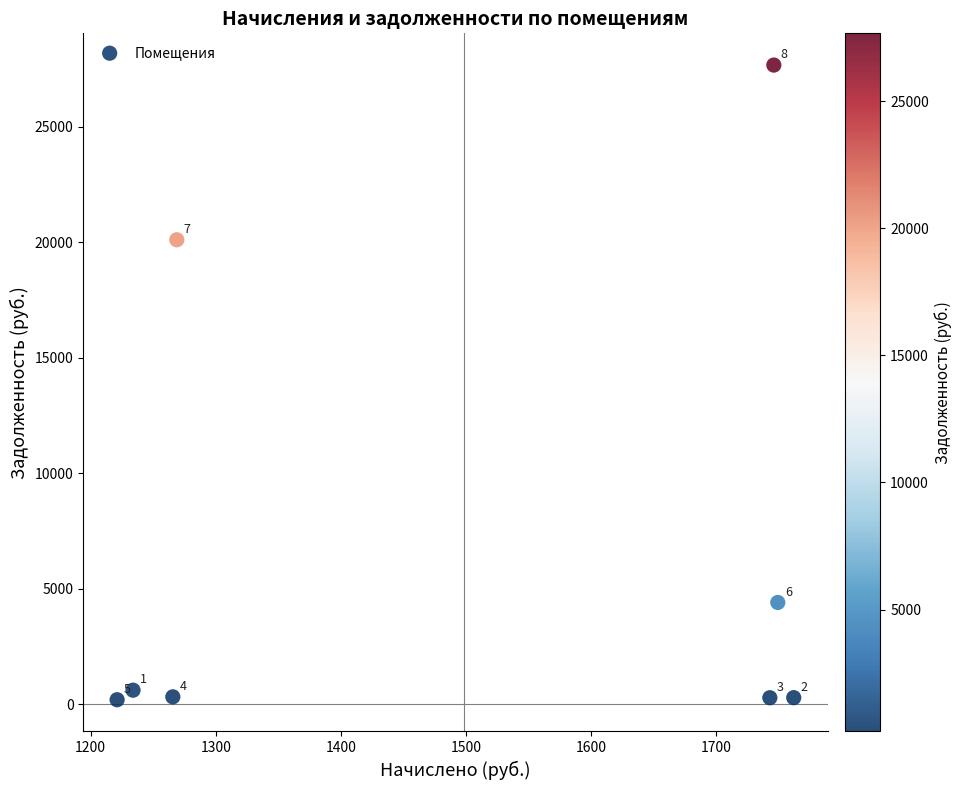

What Y value in the scatter plot is closest to 13935?

20108.5